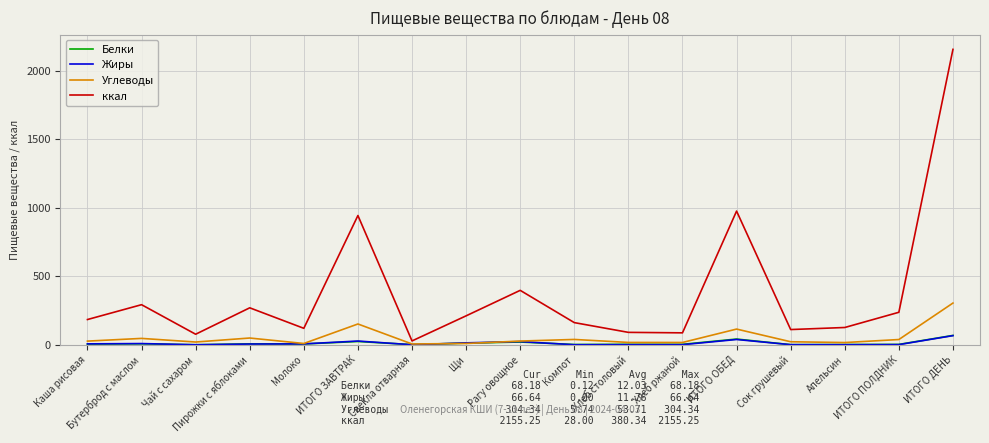

Is it true that Жиры equals 66.6 at ИТОГО ДЕНЬ?

True